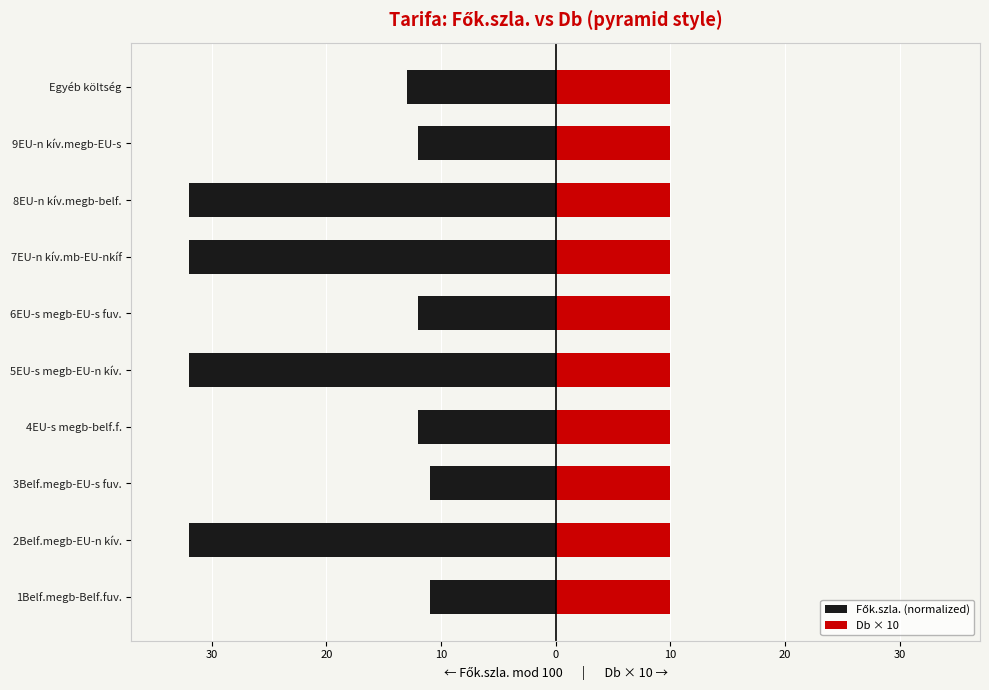

Which series has the largest range (max minus min)?

Fők.szla. (normalized)